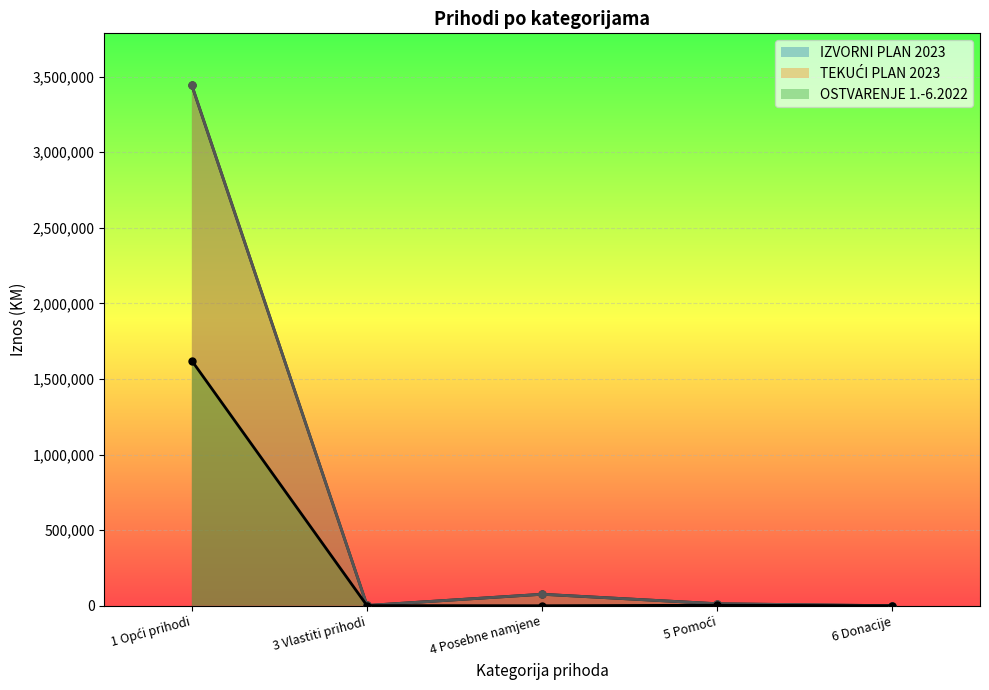

Rank the series by their maximum value, from highest to lowest.

IZVORNI PLAN 2023, TEKUĆI PLAN 2023, OSTVARENJE 1.-6.2022